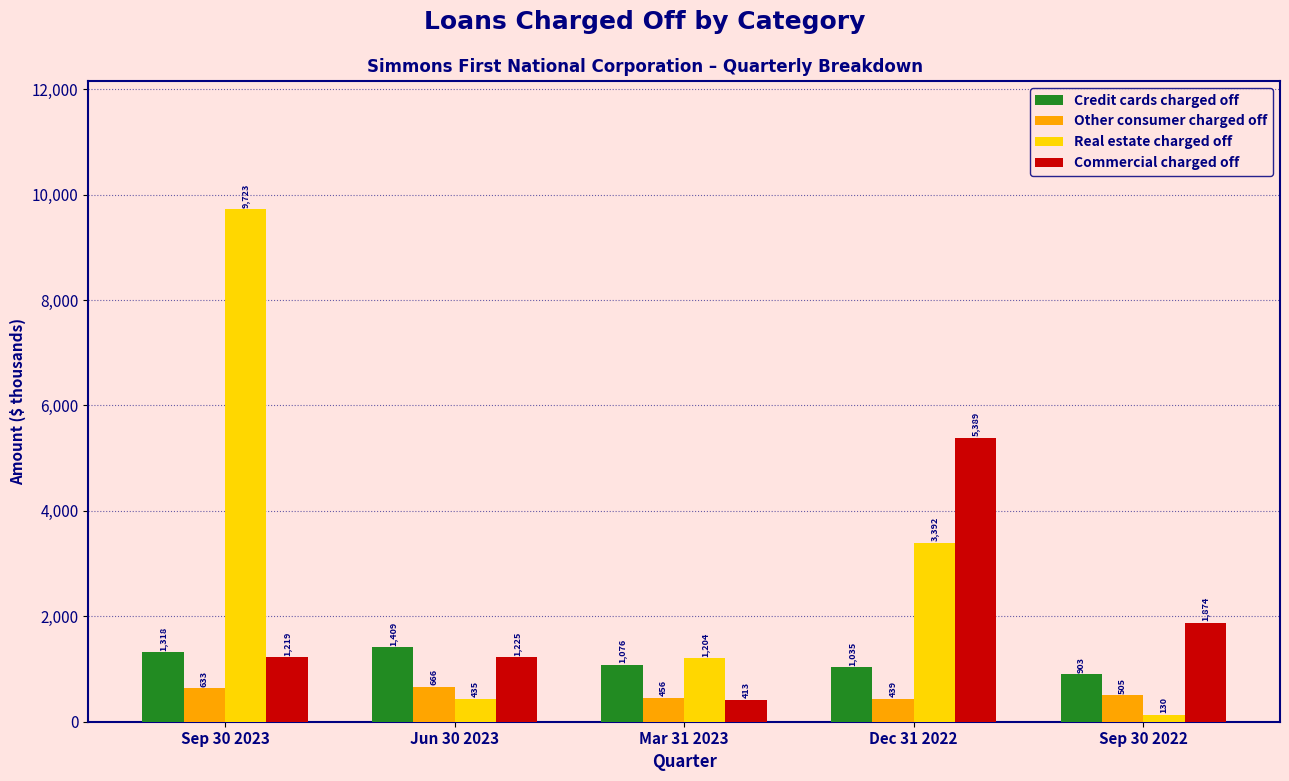

Reading right to left, extract all data points from this chart.

Credit cards charged off: Sep 30 2022=903	Dec 31 2022=1035	Mar 31 2023=1076	Jun 30 2023=1409	Sep 30 2023=1318
Other consumer charged off: Sep 30 2022=505	Dec 31 2022=439	Mar 31 2023=456	Jun 30 2023=666	Sep 30 2023=633
Real estate charged off: Sep 30 2022=130	Dec 31 2022=3392	Mar 31 2023=1204	Jun 30 2023=435	Sep 30 2023=9723
Commercial charged off: Sep 30 2022=1874	Dec 31 2022=5389	Mar 31 2023=413	Jun 30 2023=1225	Sep 30 2023=1219